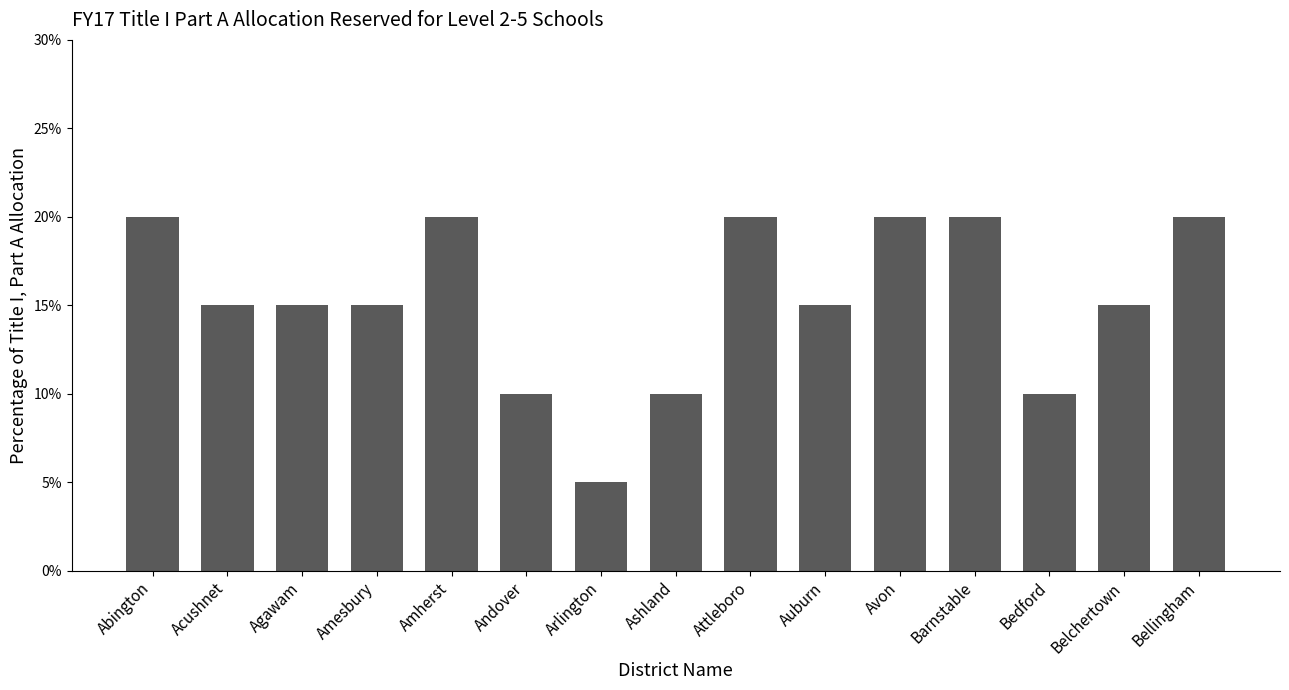

At which label is the value closest to 0?

Arlington